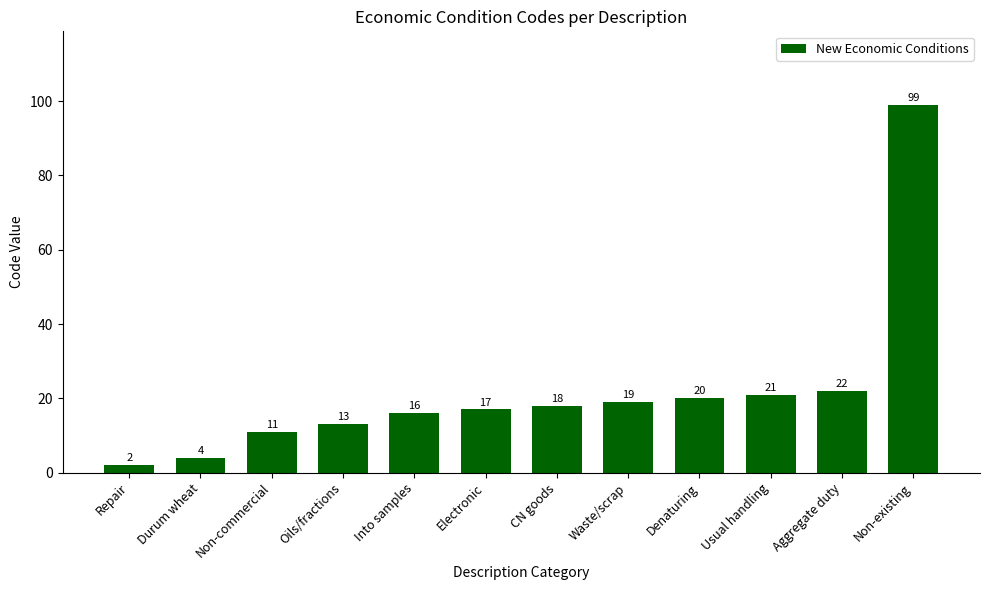

What is the value of the 9th bar from the left?

20